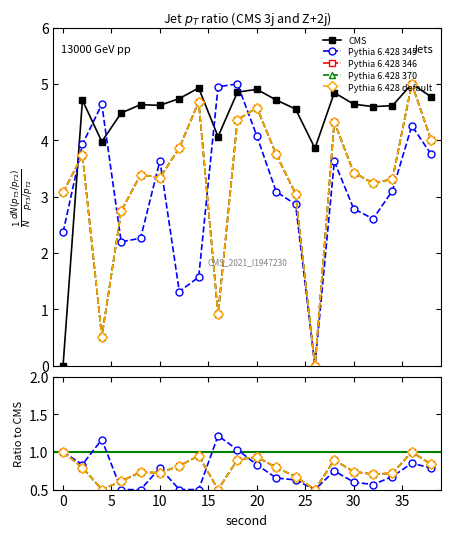

Does the chart display data point markers on the line(s)?

Yes